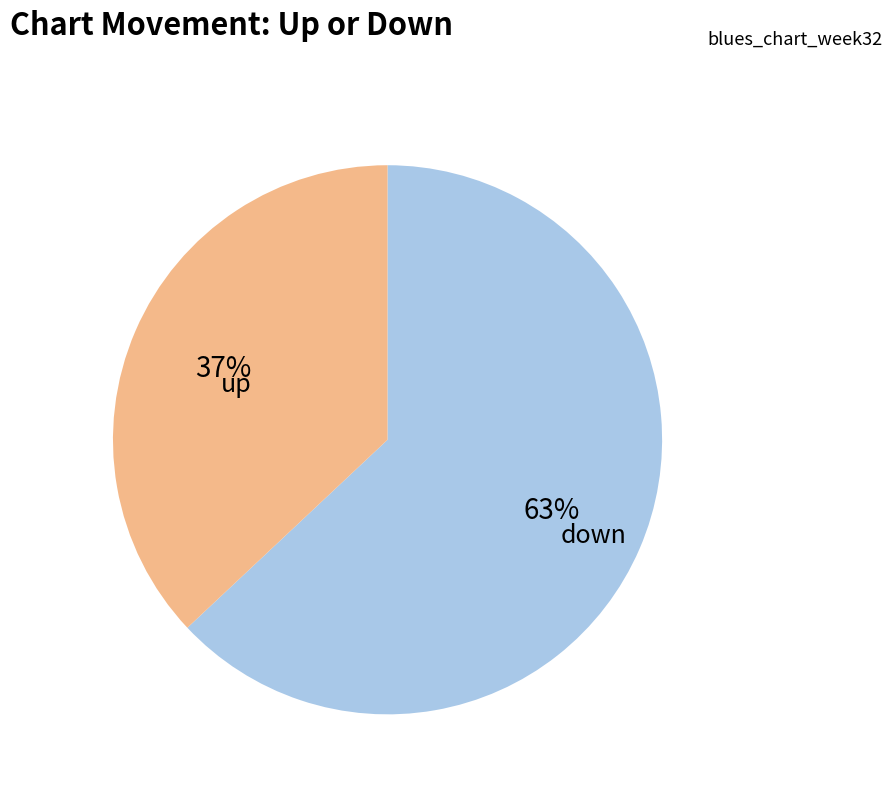

Is there any slice that represents more than half of the pie?

Yes